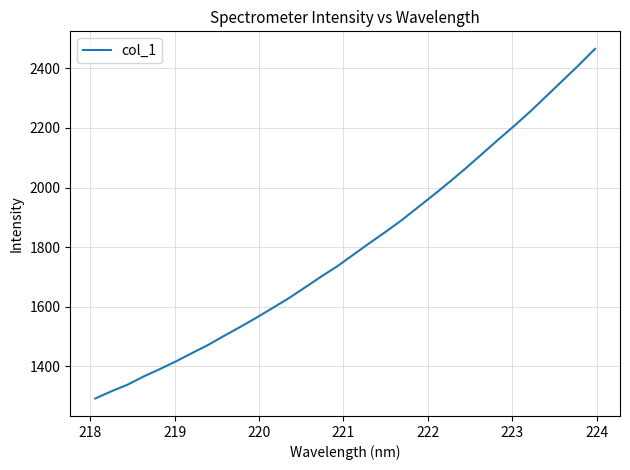

True or false: there are more than 2 points higher than both neighbors.

False